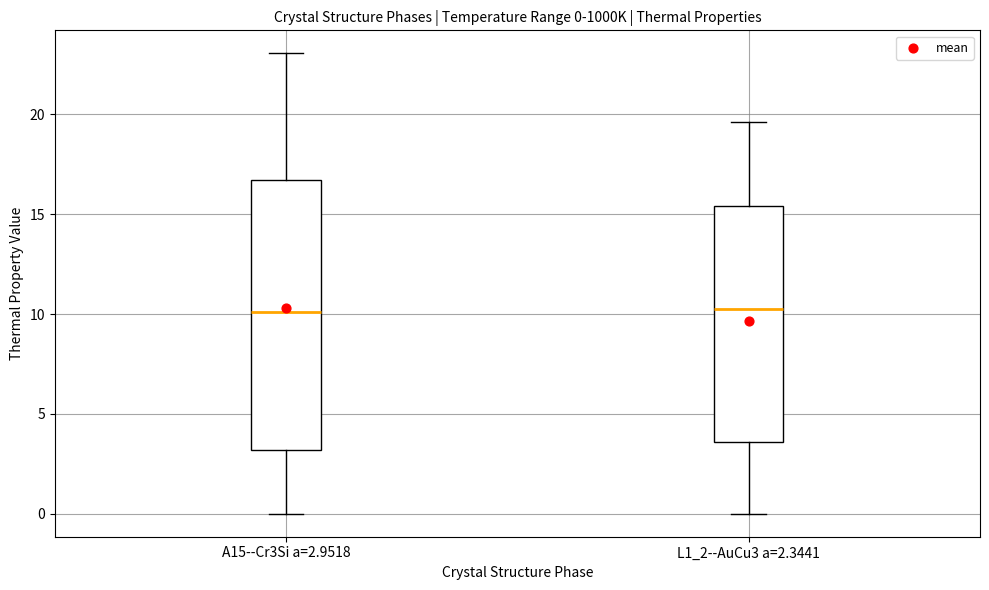

Which box is the tallest, from its lower edge to its upper edge?

A15--Cr3Si a=2.9518